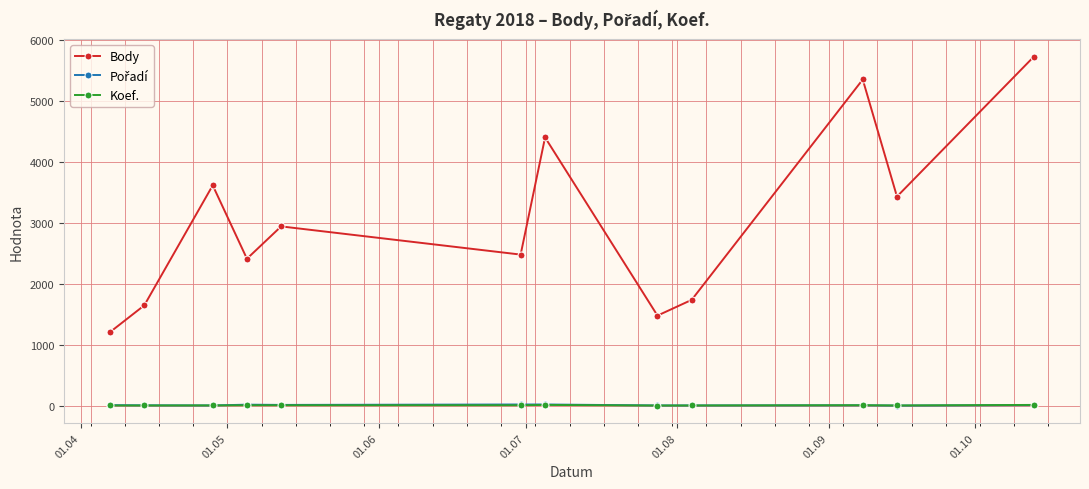

What is the minimum value for Body?

1206